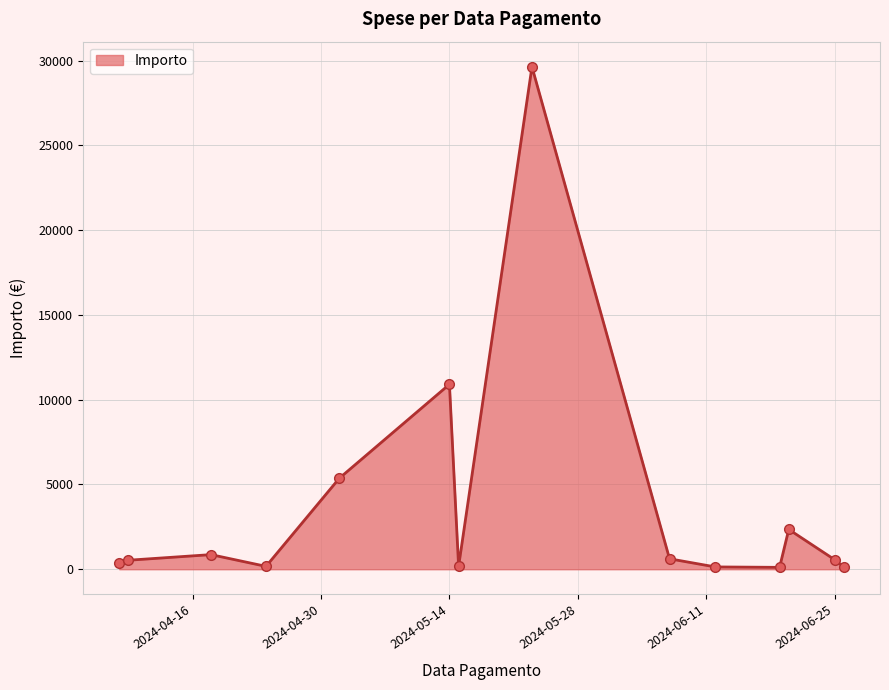

What is the difference between the second highest and minimum values?

10794.6